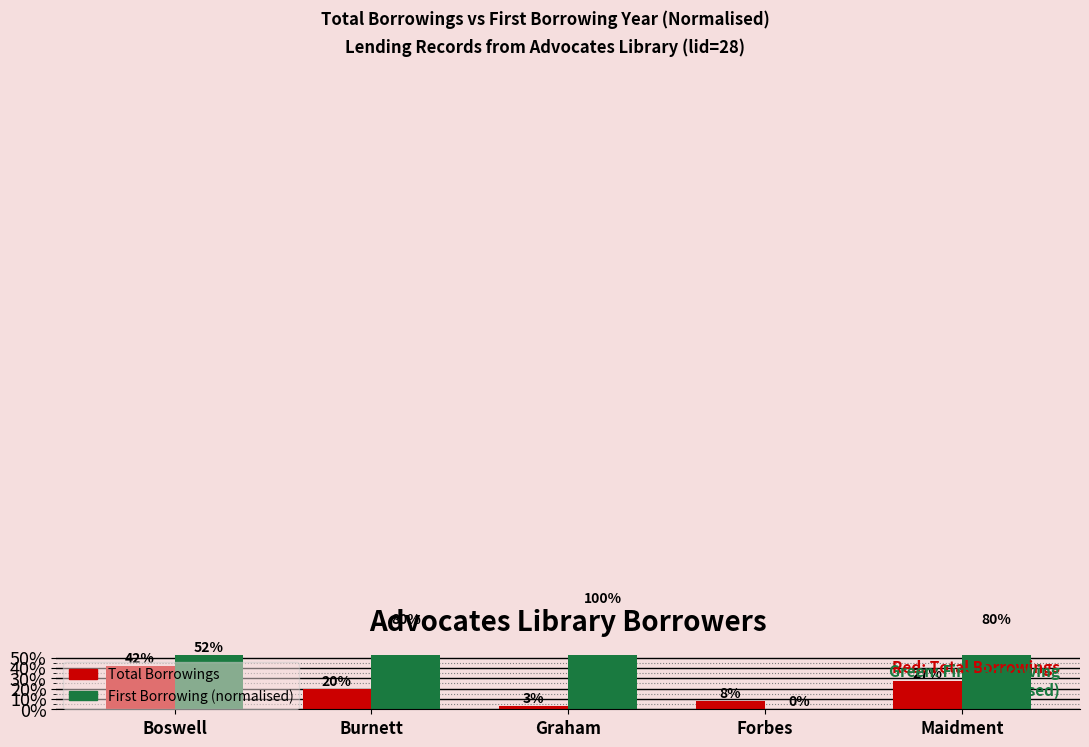

What is the label of the 3rd bar from the left?

Graham